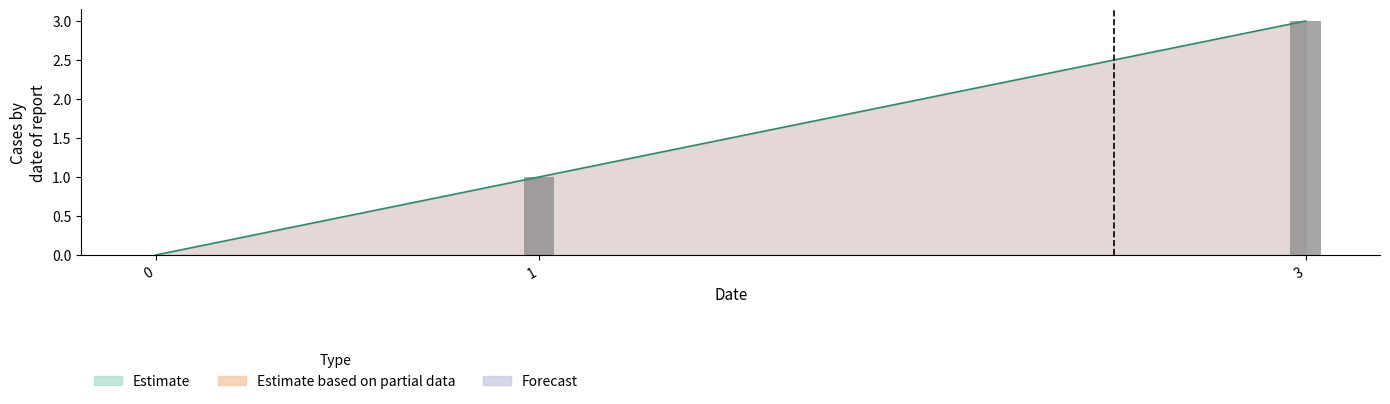

Count the YX1 values in the range 0 to 3.

3